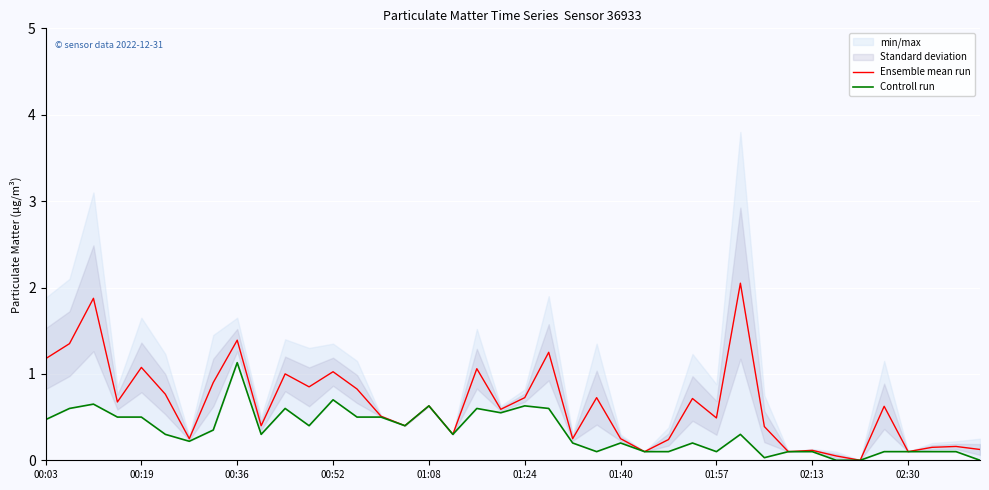

What is the difference between the second highest and second lowest values in the Ensemble mean run series?

1.8